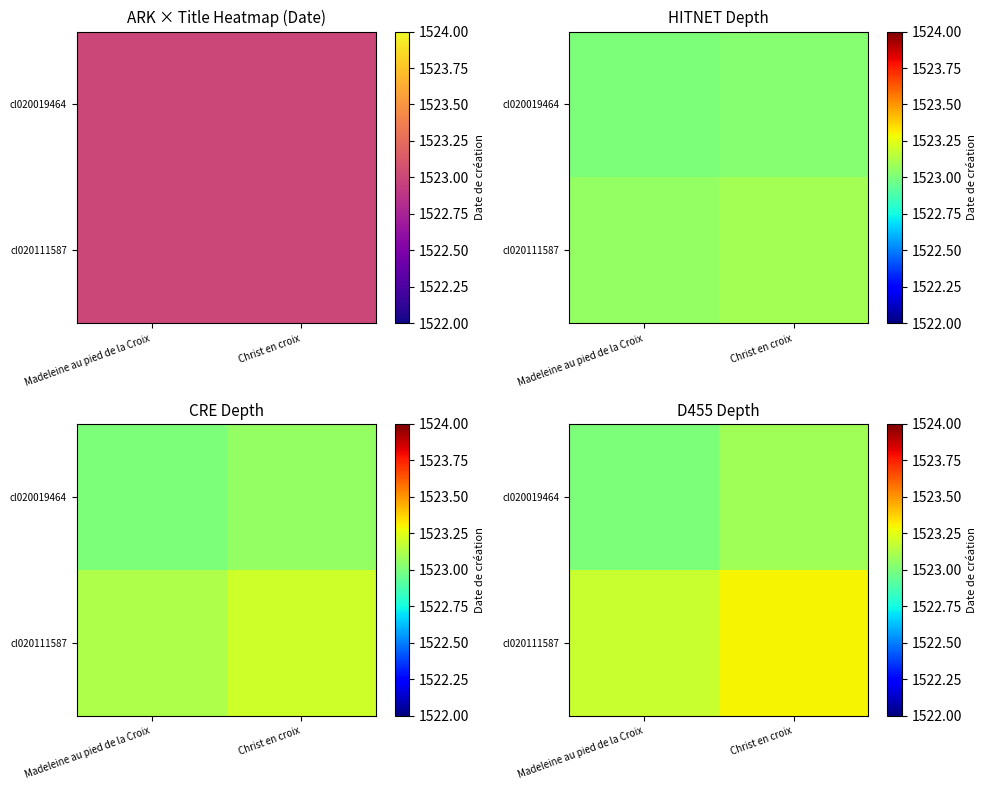

What is the average value of the cl020019464 series?

1523.0